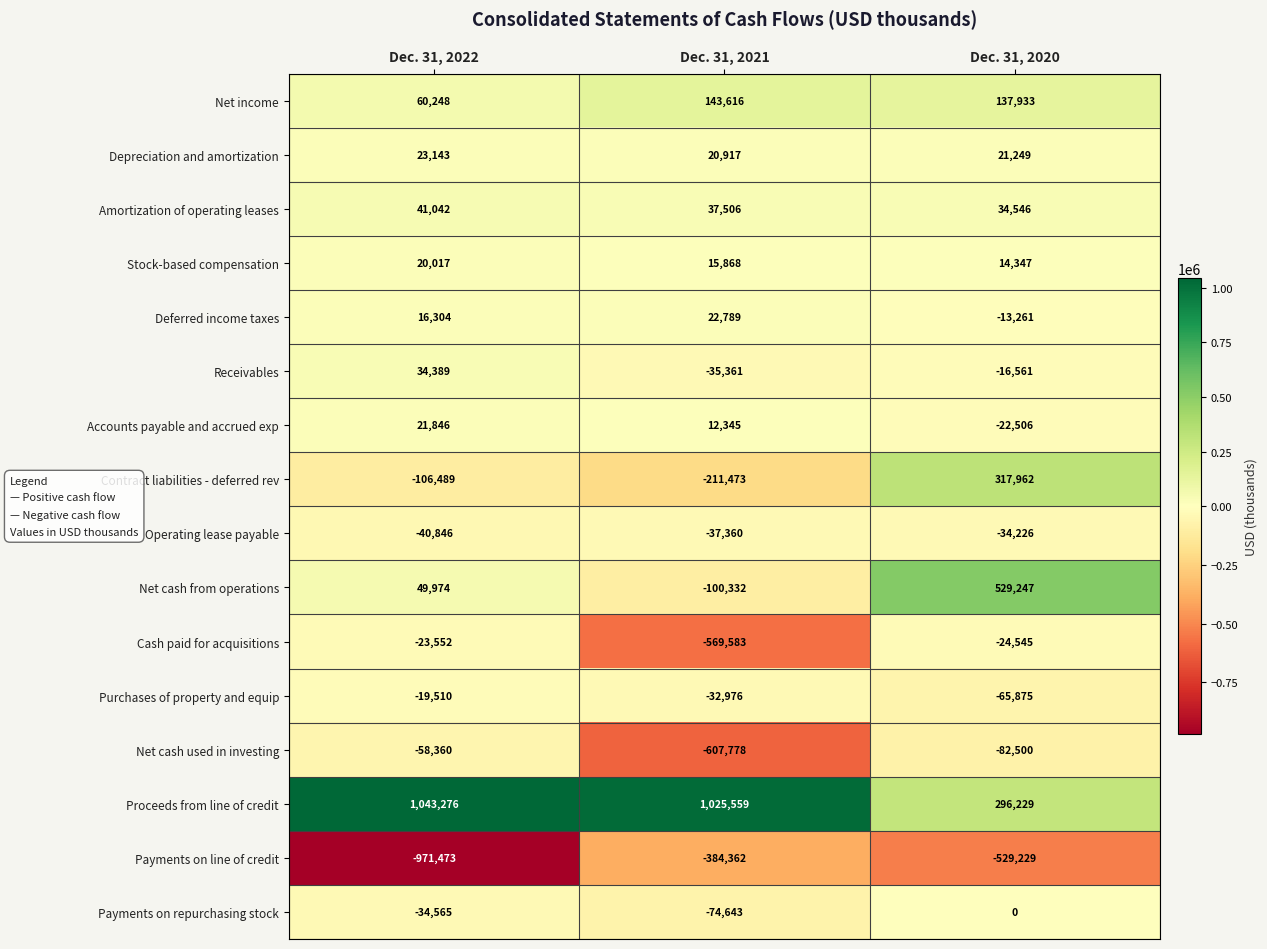

Which series has the largest range (max minus min)?

Proceeds from line of credit